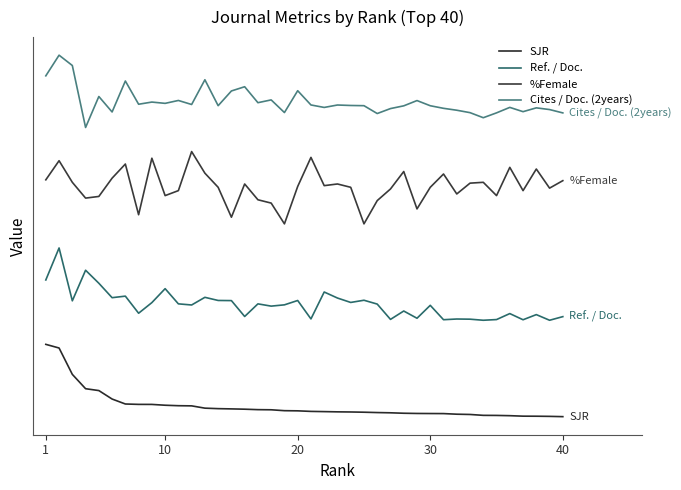

True or false: SJR and Ref. / Doc. intersect in this chart.

False